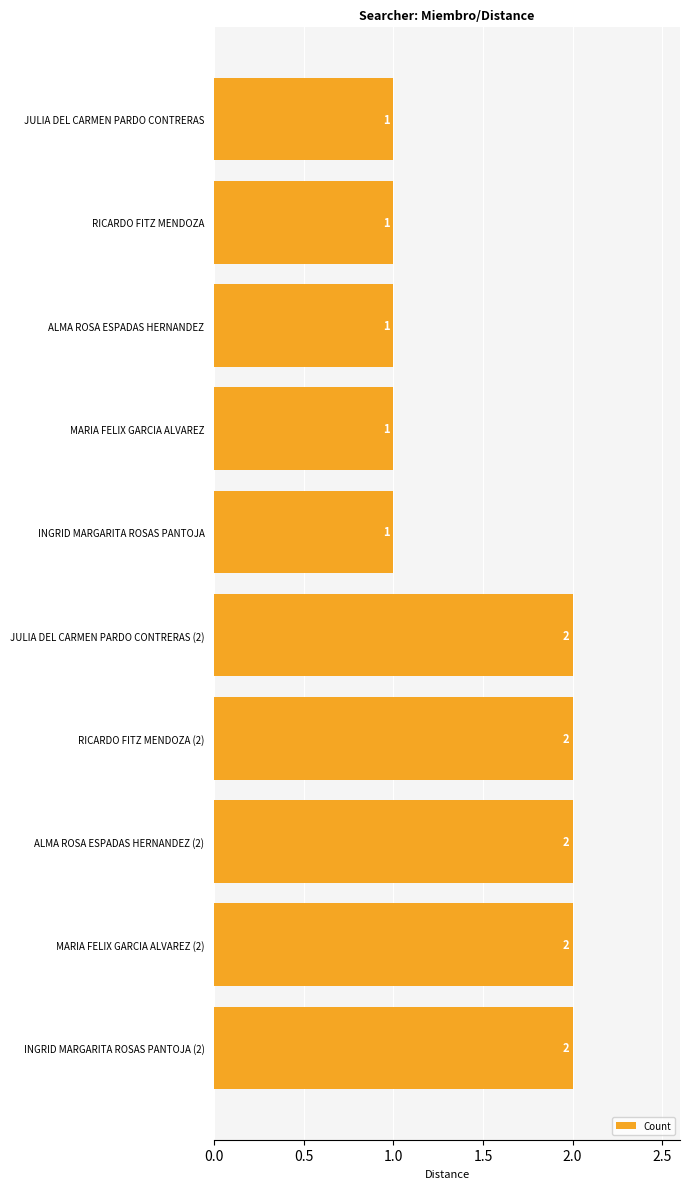

What is the maximum value shown in the chart?

2